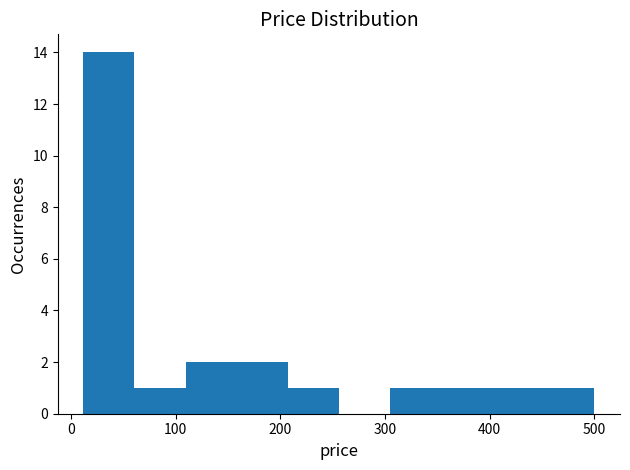

How tall is the bar that spans 60 to 110 on the x-axis? Neither the bar edges nor the heights are printed on the chart, so give them approximately, as read against the axes.

1